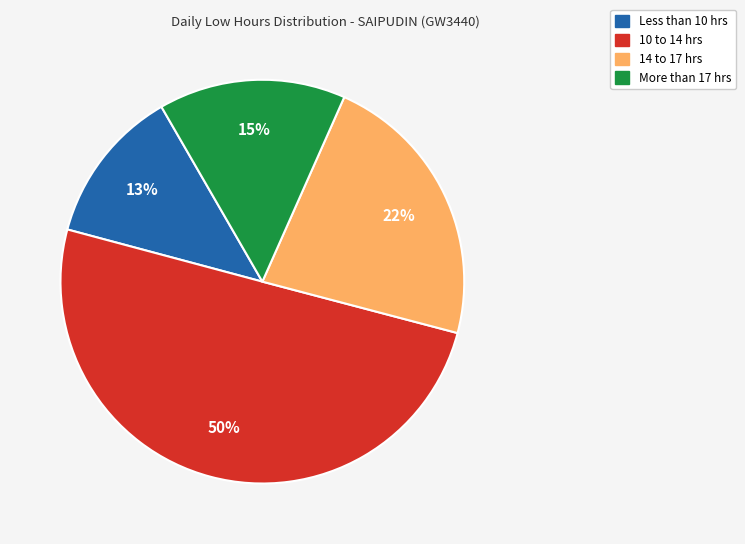

To the nearest percent, what is the average slice percentage?

25%